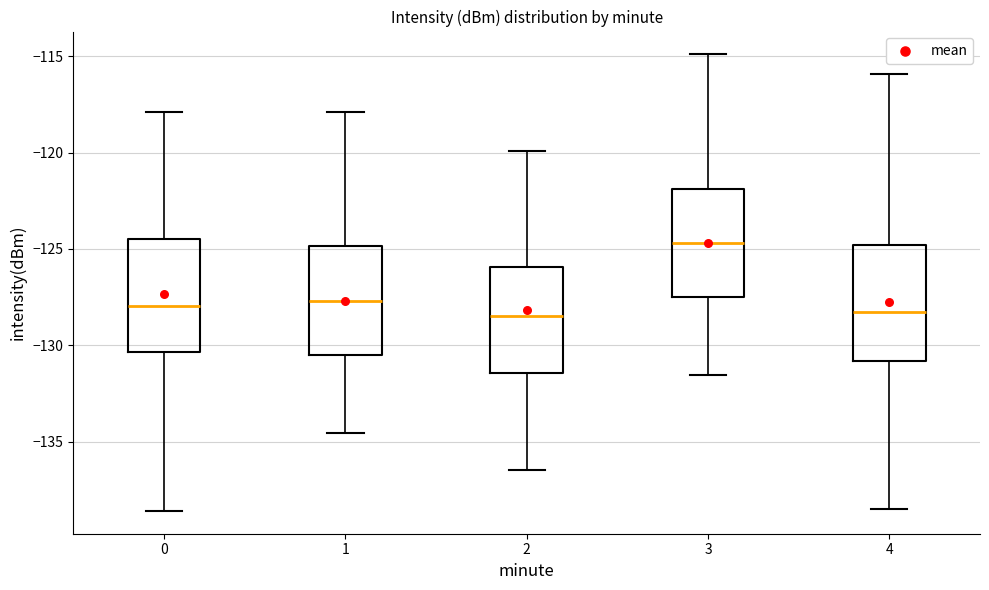

Where is the upper edge of the box at x = 1 on the y-axis? The values are not printed on the chart, so give them approximately, as read against the axis.

-125.0